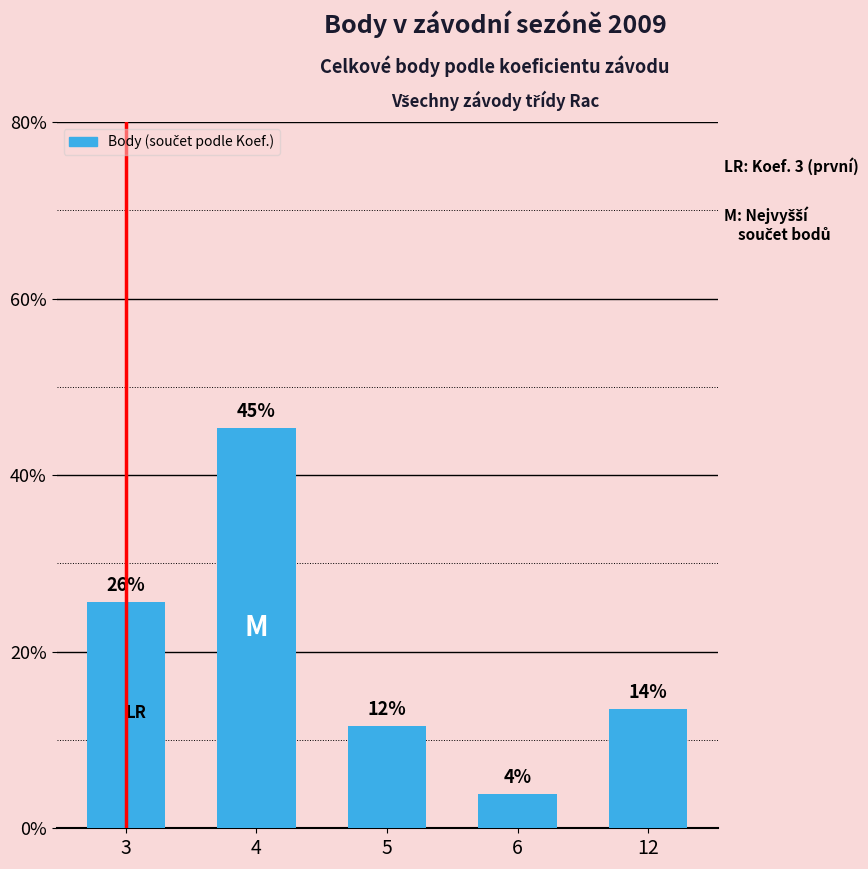

Which category has the lowest value across all series?

6